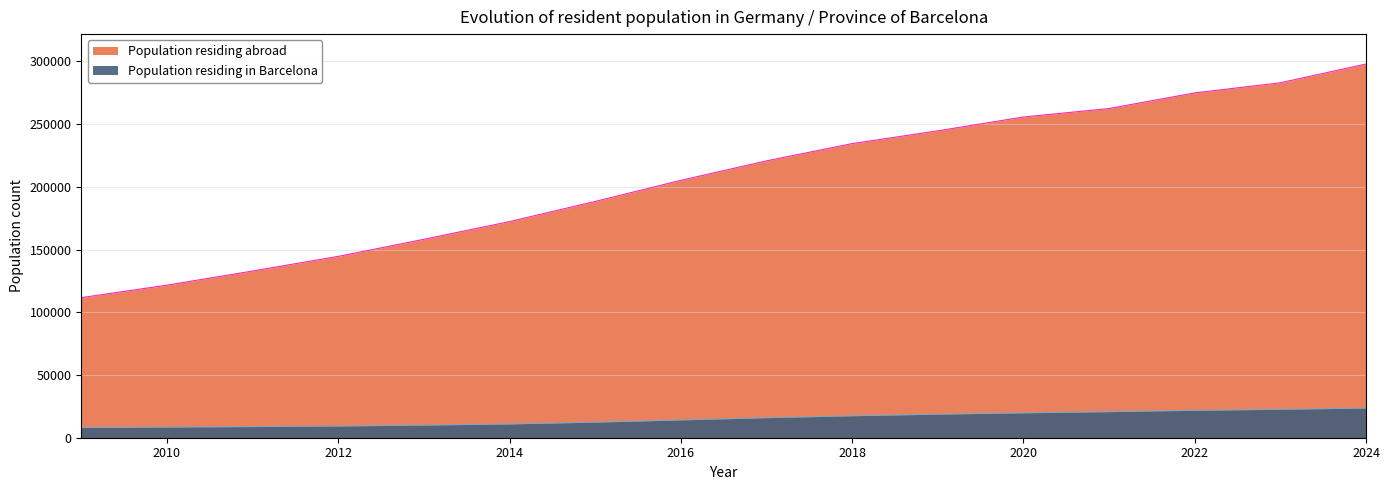

Which series has the largest total across all categories?

Population residing abroad